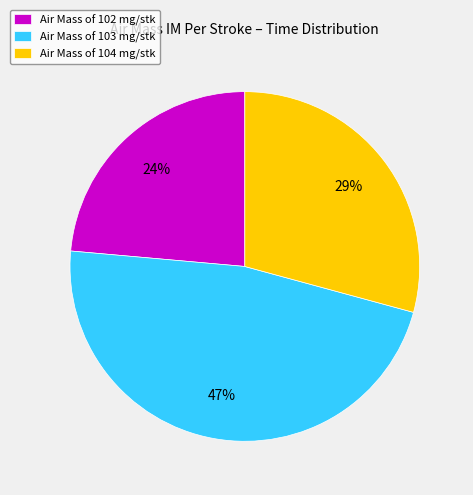

Rank the categories by value from lowest to highest.

Air Mass of 102 mg/stk, Air Mass of 104 mg/stk, Air Mass of 103 mg/stk